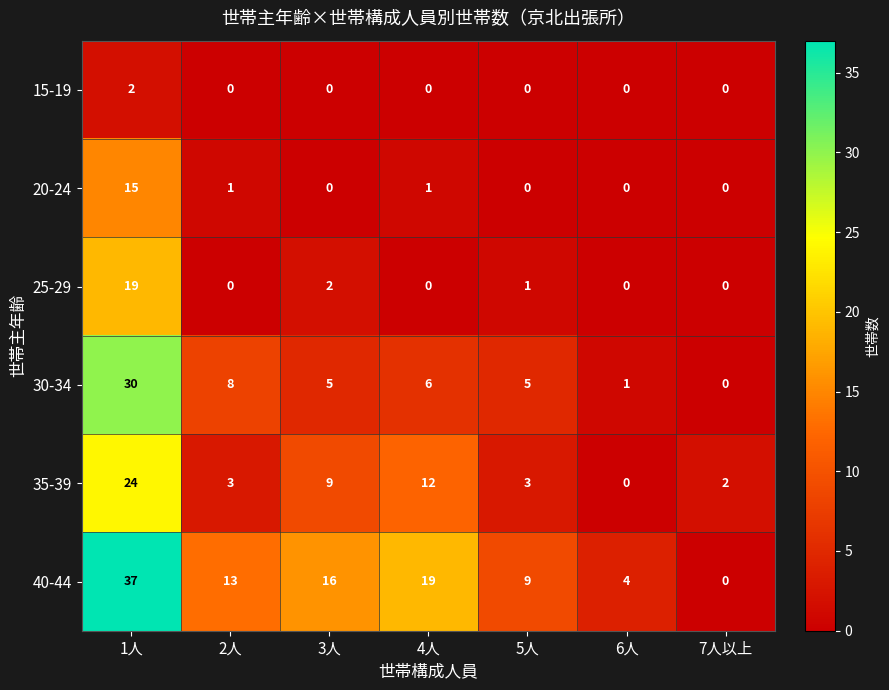

Which series has the widest spread of values?

40-44